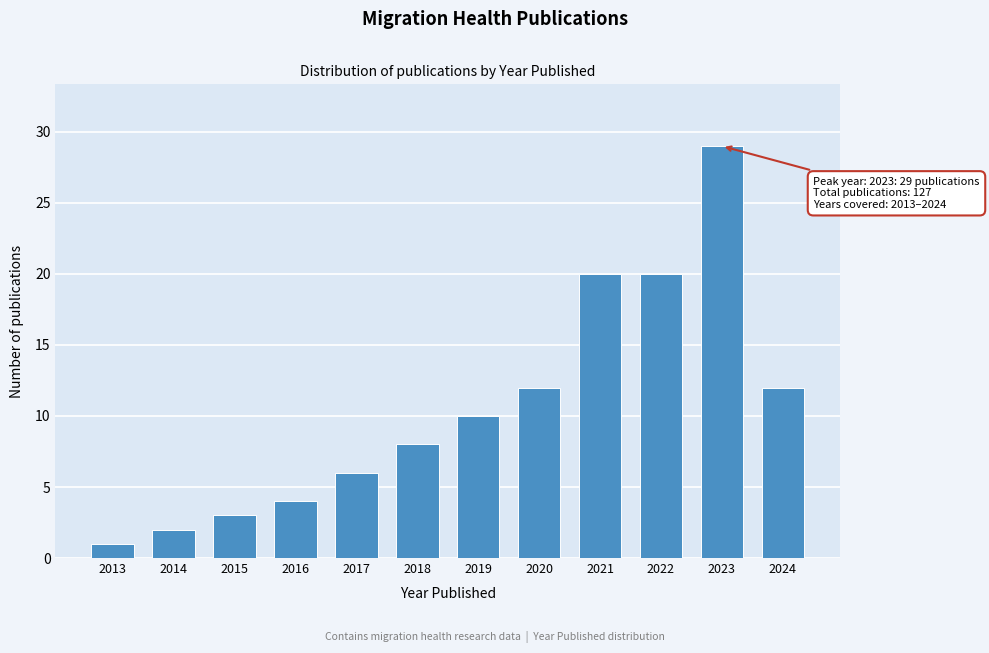

Reading left to right, list all the values displayed in this chart.

2013=1	2014=2	2015=3	2016=4	2017=6	2018=8	2019=10	2020=12	2021=20	2022=20	2023=29	2024=12